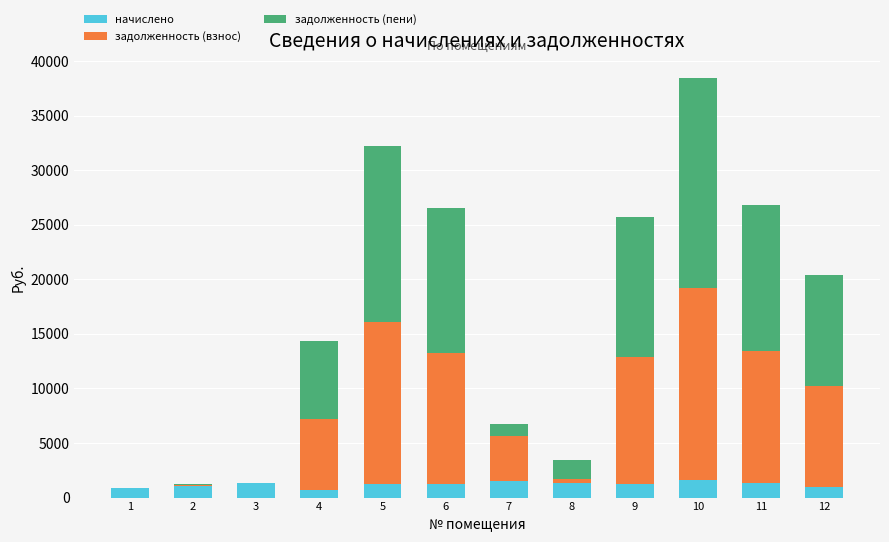

At which category is the sum across all series the highest?

10